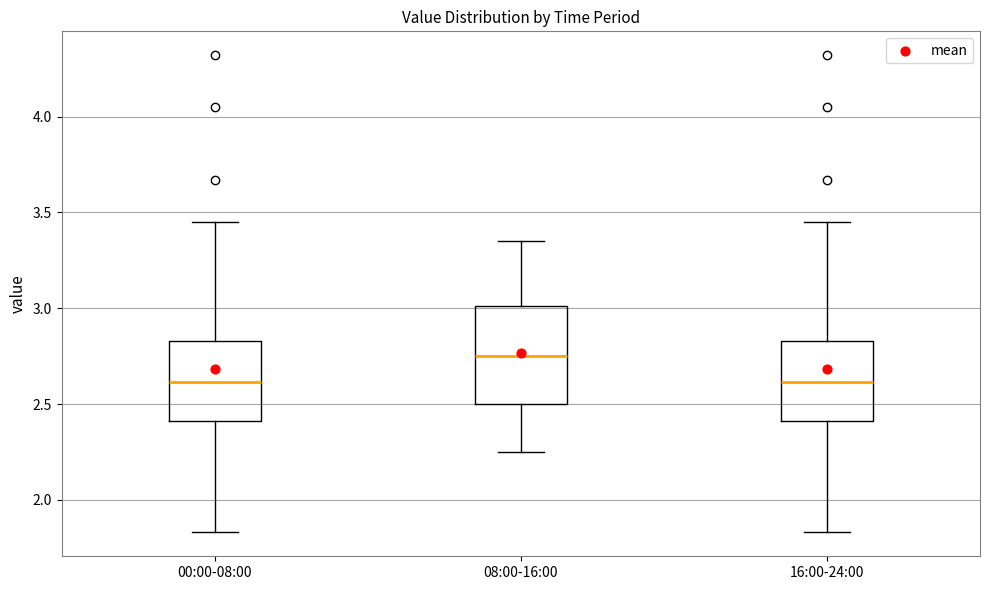

Reading left to right, transcribe this box plot: for each box, give where its median line is, the range the box spans, and where its two whiskers end, as read against the y-axis. The values are not printed on the chart, so give them approximately, as read against the axis.

00:00-08:00: median 2.60, box 2.40 to 2.85, whiskers 1.85 to 3.45
08:00-16:00: median 2.75, box 2.50 to 3.00, whiskers 2.25 to 3.35
16:00-24:00: median 2.60, box 2.40 to 2.85, whiskers 1.85 to 3.45